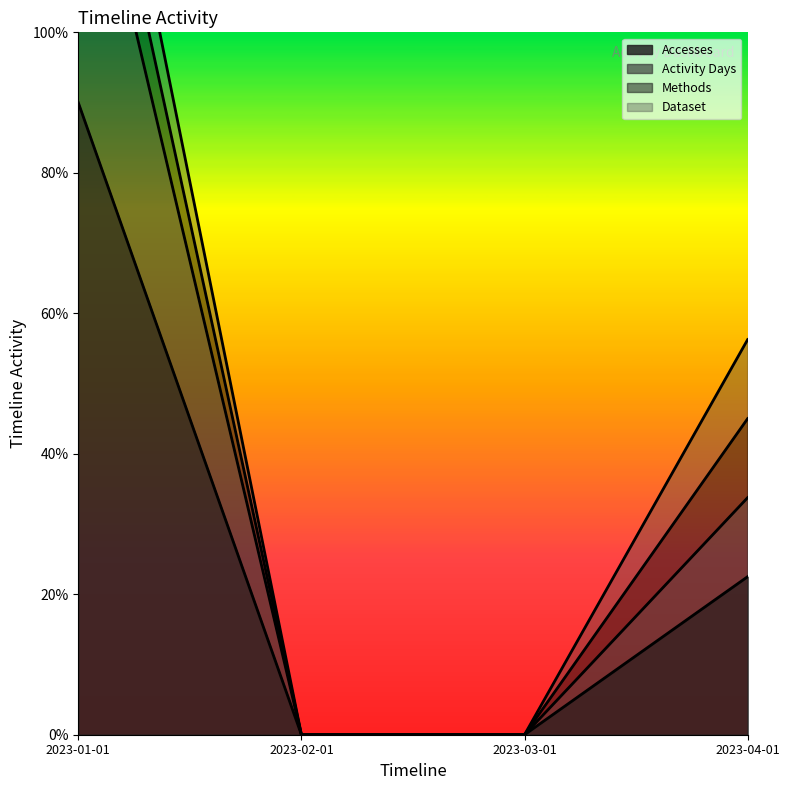

At which category is the sum across all series the highest?

2023-01-01